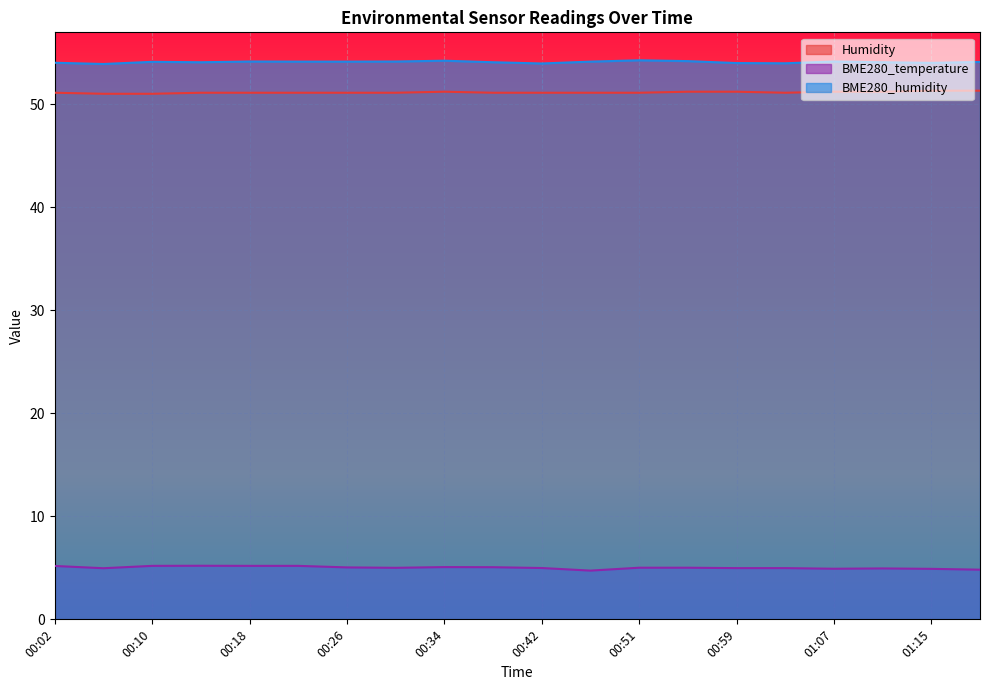

How many values in the BME280_temperature series are below 5?

9